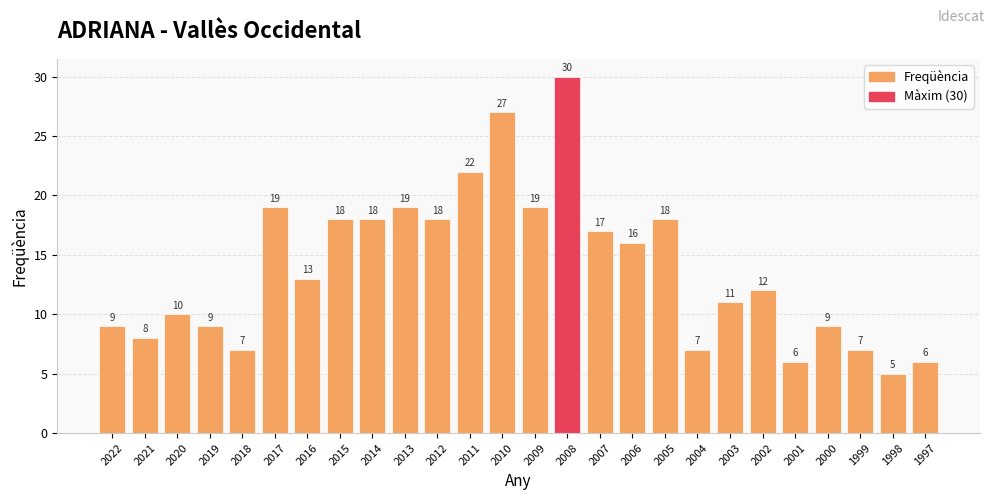

Reading right to left, what are all the values shown in this chart?

1997=6	1998=5	1999=7	2000=9	2001=6	2002=12	2003=11	2004=7	2005=18	2006=16	2007=17	2008=30	2009=19	2010=27	2011=22	2012=18	2013=19	2014=18	2015=18	2016=13	2017=19	2018=7	2019=9	2020=10	2021=8	2022=9